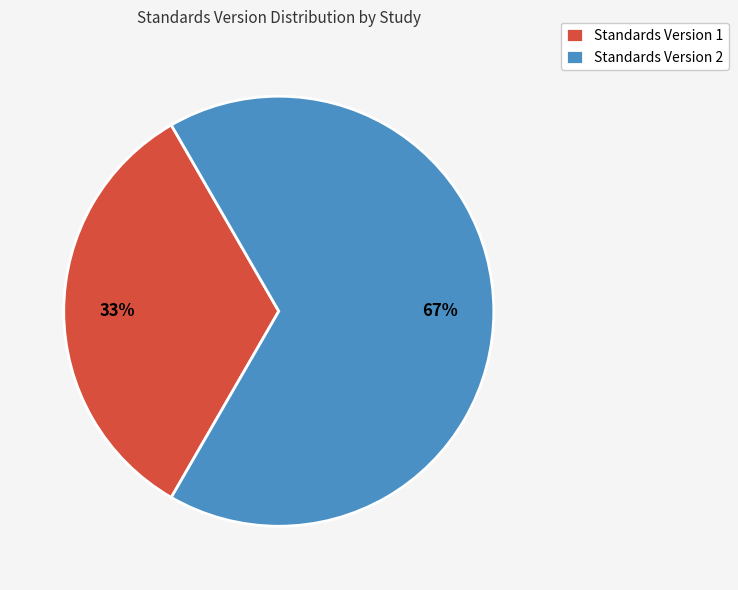

Do Standards Version 1 and Standards Version 2 together represent more than half of the pie?

Yes